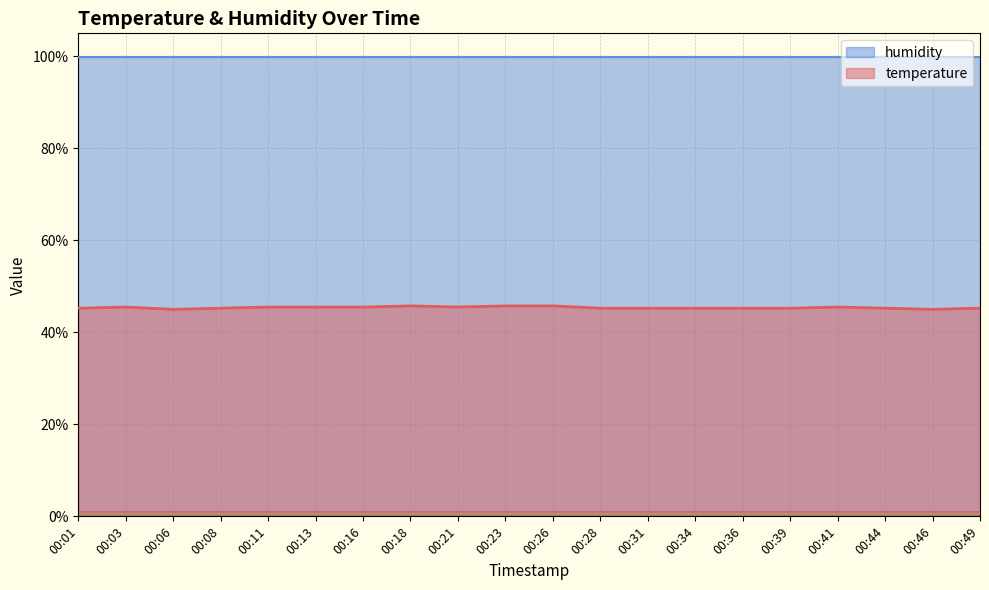

True or false: there are more than 1 points higher than both neighbors.

True